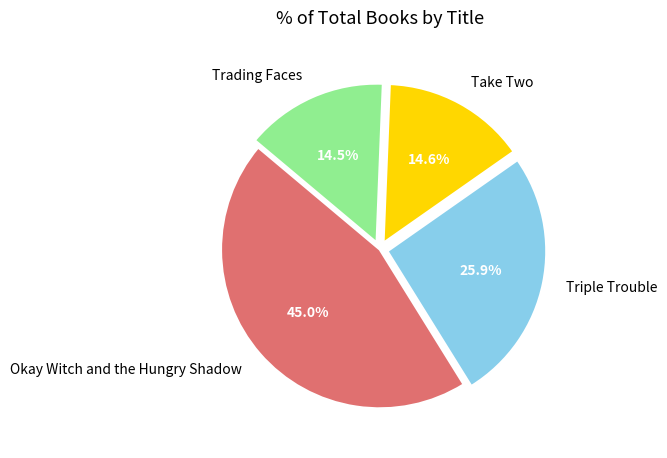

Approximately how many times larger is the value at Trading Faces compared to Okay Witch and the Hungry Shadow?

0.3